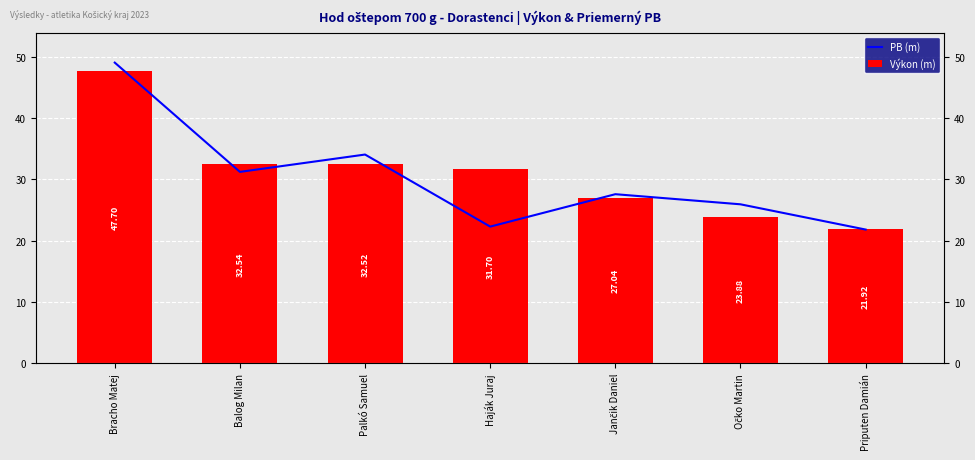

How many series are shown in this chart?

2